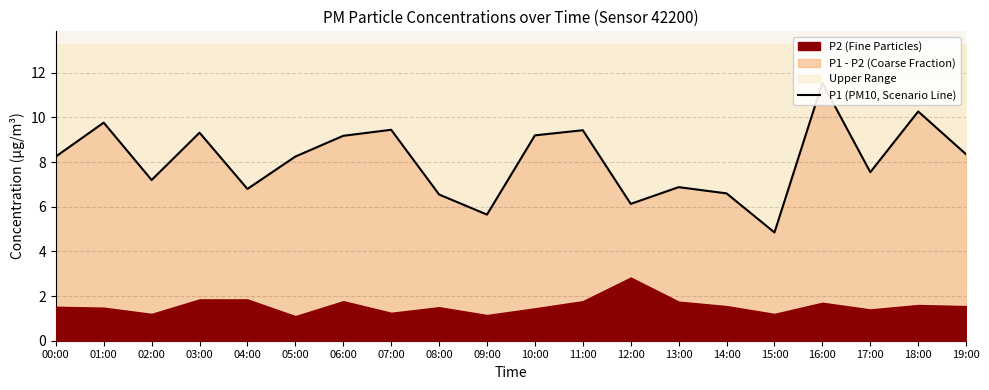

Which label corresponds to the smallest value in the chart?

15:00